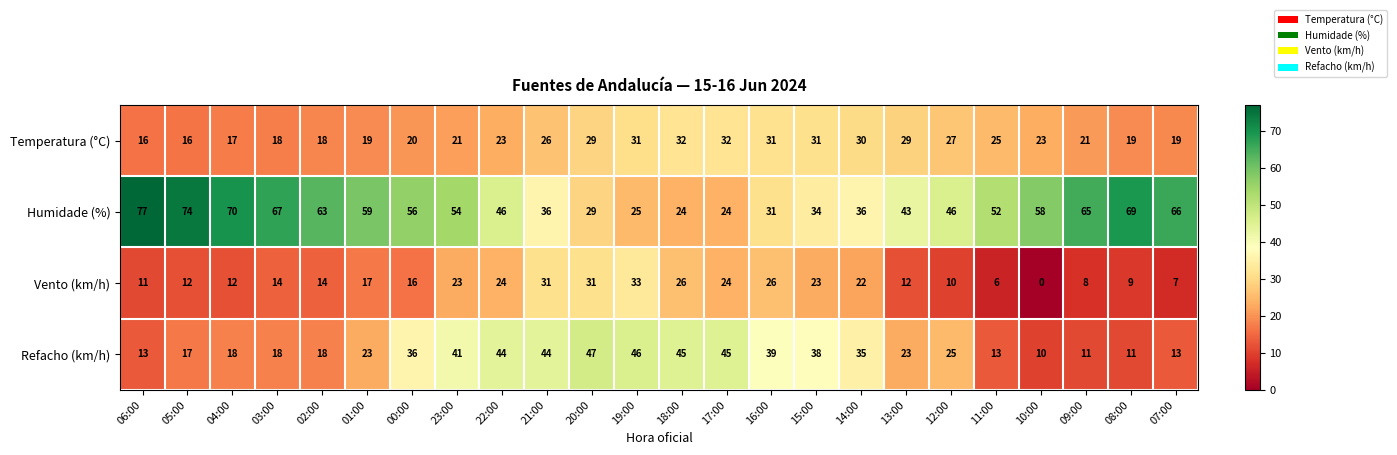

Which series has the widest spread of values?

Humidade (%)